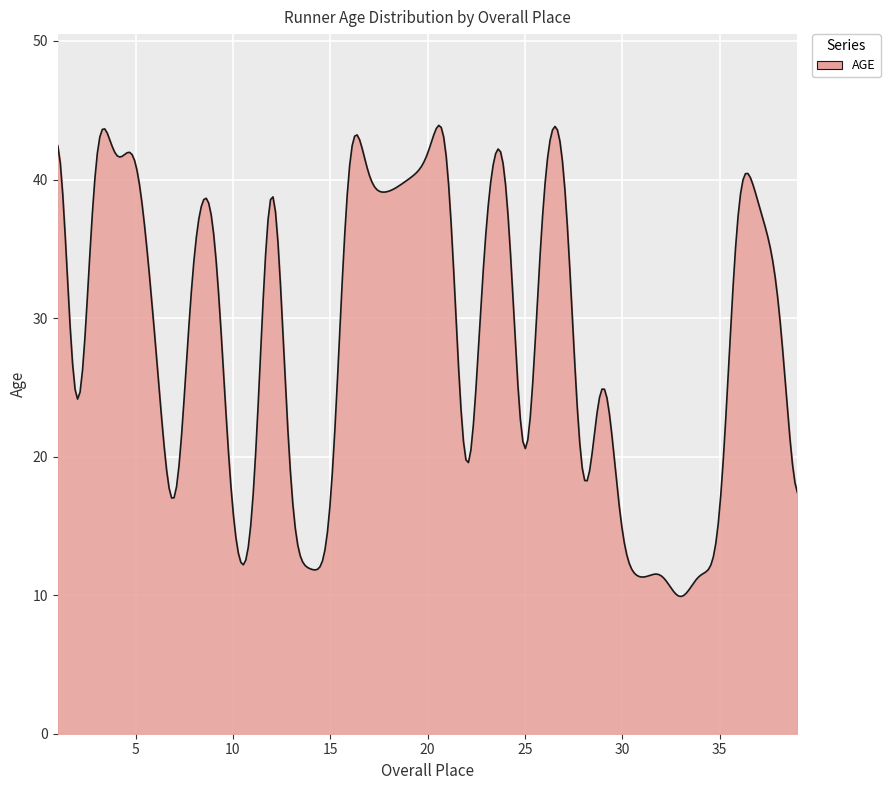

What is the difference between the maximum and minimum values?

34.0